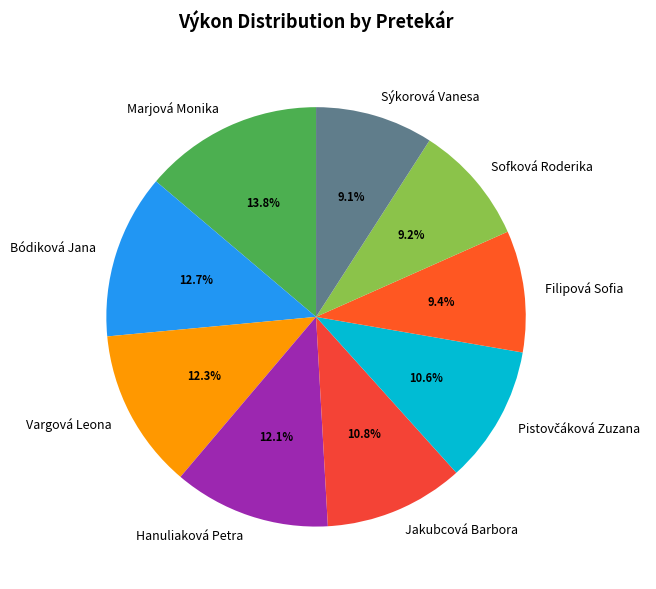

Count the number of slices in the pie.

9